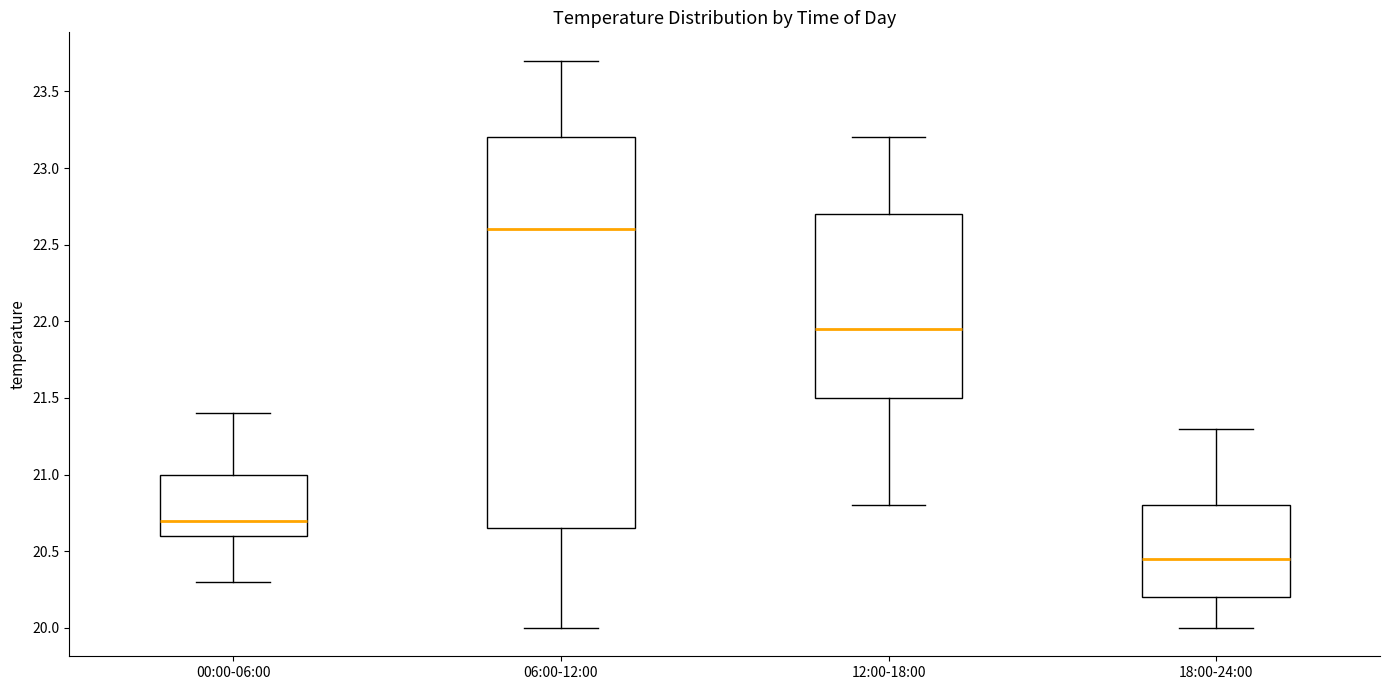

Reading left to right, read every box against the y-axis: the position of its median line, the range the box covers, and the ends of its whiskers. The values are not printed on the chart, so give them approximately, as read against the axis.

00:00-06:00: median 20.70, box 20.60 to 21.00, whiskers 20.30 to 21.40
06:00-12:00: median 22.60, box 20.65 to 23.20, whiskers 20.00 to 23.70
12:00-18:00: median 21.95, box 21.50 to 22.70, whiskers 20.80 to 23.20
18:00-24:00: median 20.45, box 20.20 to 20.80, whiskers 20.00 to 21.30